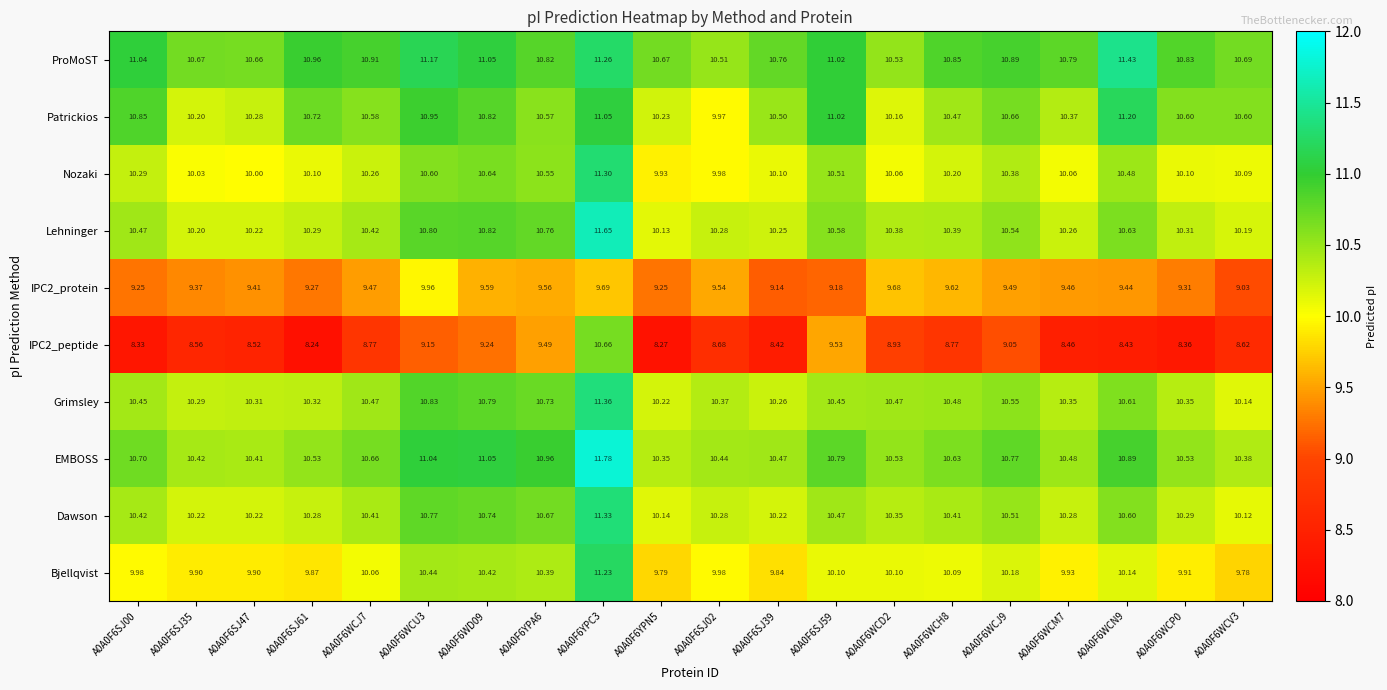

Is the value of Lehninger at A0A0F6WCD2 greater than the value of Grimsley at A0A0F6WCH8?

No